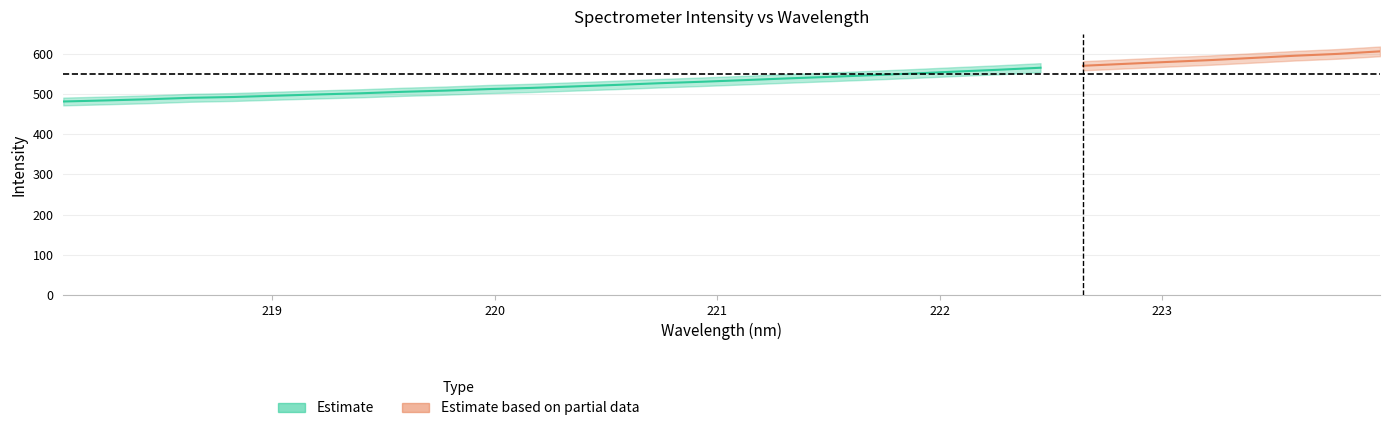

Reading left to right, list all the values displayed in this chart.

x: 0=218.1	1=218.3	2=218.4	3=218.6	4=218.8	5=219.0	6=219.2	7=219.4	8=219.6	9=219.8	10=220.0	11=220.2	12=220.4	13=220.5	14=220.7	15=220.9	16=221.1	17=221.3	18=221.5	19=221.7	20=221.9	21=222.1	22=222.3	23=222.5	24=222.6	25=222.8	26=223.0	27=223.2	28=223.4	29=223.6	30=223.8	31=224.0
y: 0=481.5	1=484.1	2=487.0	3=490.7	4=492.6	5=495.9	6=499.0	7=501.9	8=505.6	9=508.6	10=512.3	11=515.2	12=518.9	13=522.7	14=526.8	15=530.5	16=534.5	17=538.8	18=542.7	19=546.8	20=551.1	21=555.9	22=560.4	23=565.5	24=570.4	25=575.2	26=579.9	27=584.5	28=589.9	29=595.4	30=599.9	31=606.2